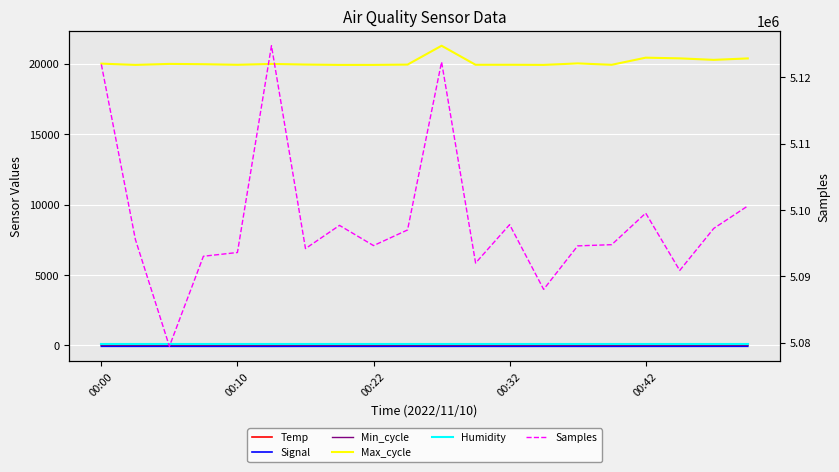

Reading left to right, transcribe all the data shown in this chart.

Temp: 9.4	9.4	9.5	9.5	9.4	9.3	9.4	9.3	9.3	9.3	9.3	9.3	9.4	9.3	9.3	9.3	9.3	9.3	9.3	9.2
Signal: -71.0	-72.0	-71.0	-73.0	-73.0	-75.0	-72.0	-72.0	-73.0	-71.0	-73.0	-72.0	-74.0	-72.0	-73.0	-74.0	-72.0	-72.0	-71.0	-70.0
Min_cycle: 27.0	28.0	28.0	28.0	28.0	27.0	28.0	28.0	28.0	28.0	27.0	28.0	28.0	28.0	28.0	28.0	28.0	28.0	28.0	28.0
Max_cycle: 20010.0	19920.0	19991.0	19970.0	19928.0	19990.0	19945.0	19919.0	19920.0	19942.0	21281.0	19928.0	19930.0	19920.0	20026.0	19928.0	20434.0	20385.0	20278.0	20381.0
Humidity: 99.9	99.9	99.9	99.9	99.9	99.9	99.9	99.9	99.9	99.9	99.9	99.9	99.9	99.9	99.9	99.9	99.9	99.9	99.9	99.9
Samples: 5121940.0	5095581.0	5079463.0	5093040.0	5093604.0	5124753.0	5094192.0	5097688.0	5094645.0	5097000.0	5122312.0	5092021.0	5097802.0	5088048.0	5094601.0	5094783.0	5099533.0	5090898.0	5097235.0	5100616.0